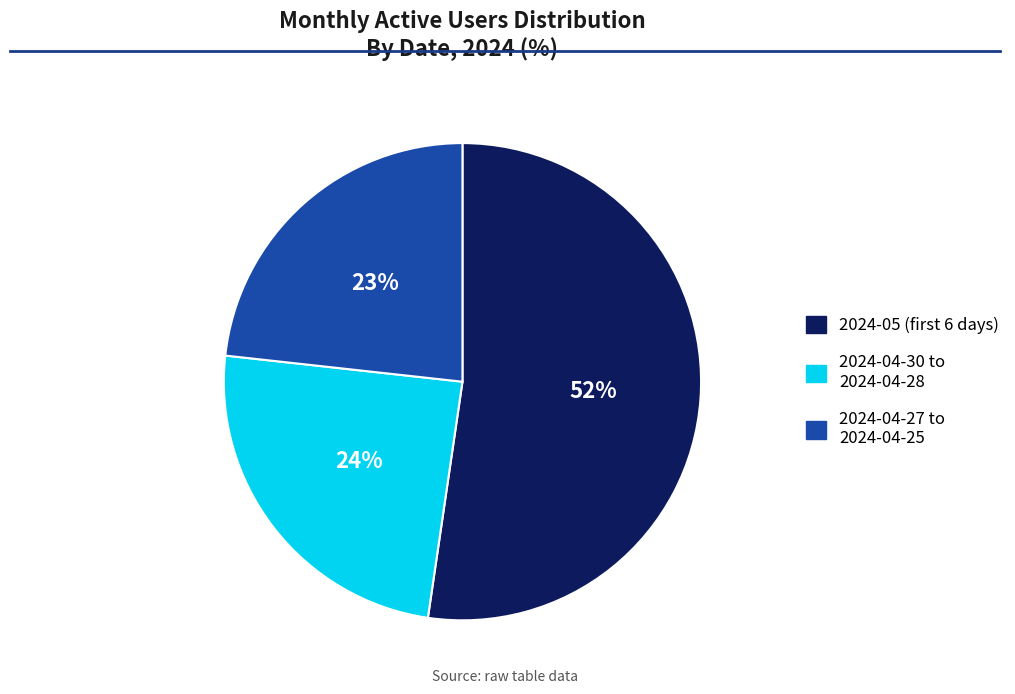

To the nearest percent, what percentage of the pie is 2024-04-30 to 2024-04-28?

24%